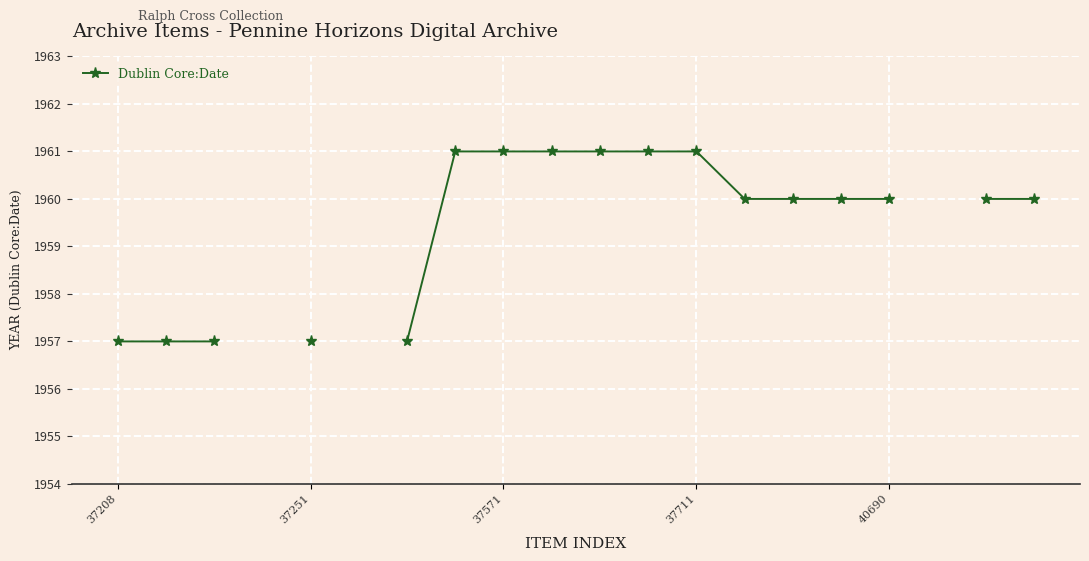

How many data points are less than 1960?

5